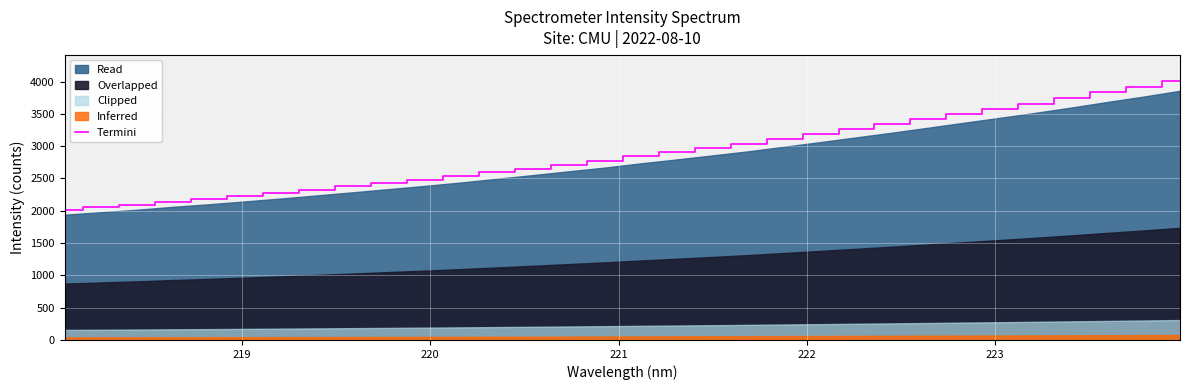

Reading left to right, extract all data points from this chart.

2016.5	2056.4	2096.1	2143.0	2184.4	2230.0	2276.8	2327.0	2377.0	2428.6	2480.2	2534.9	2594.4	2654.0	2714.9	2775.1	2843.2	2906.1	2971.3	3037.6	3111.9	3185.7	3262.1	3338.0	3417.4	3497.8	3577.4	3658.3	3743.8	3833.3	3919.3	4011.3